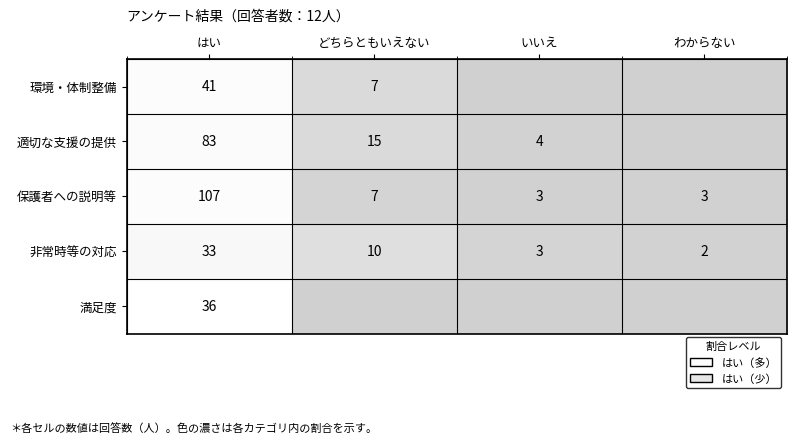

What is the total value across all series at はい?

300